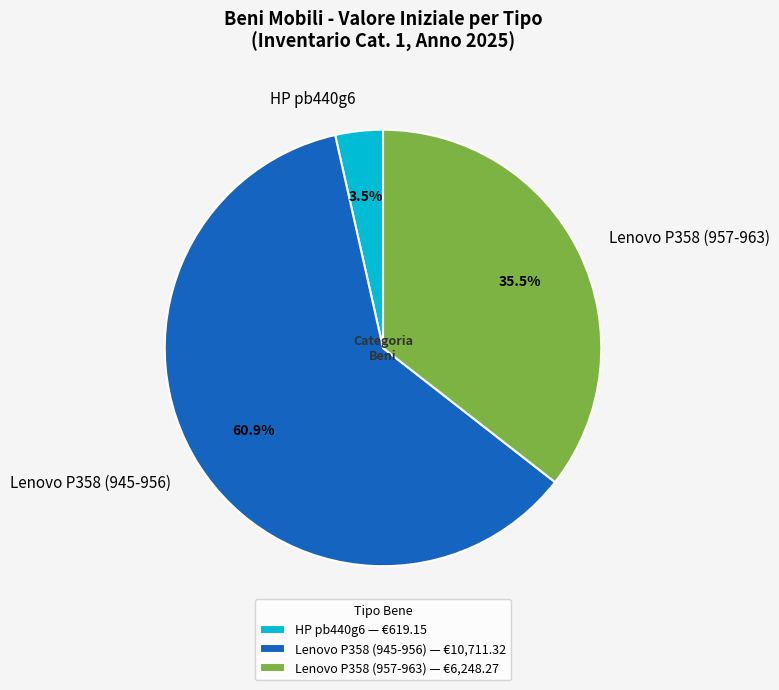

Is there any slice that represents more than half of the pie?

Yes